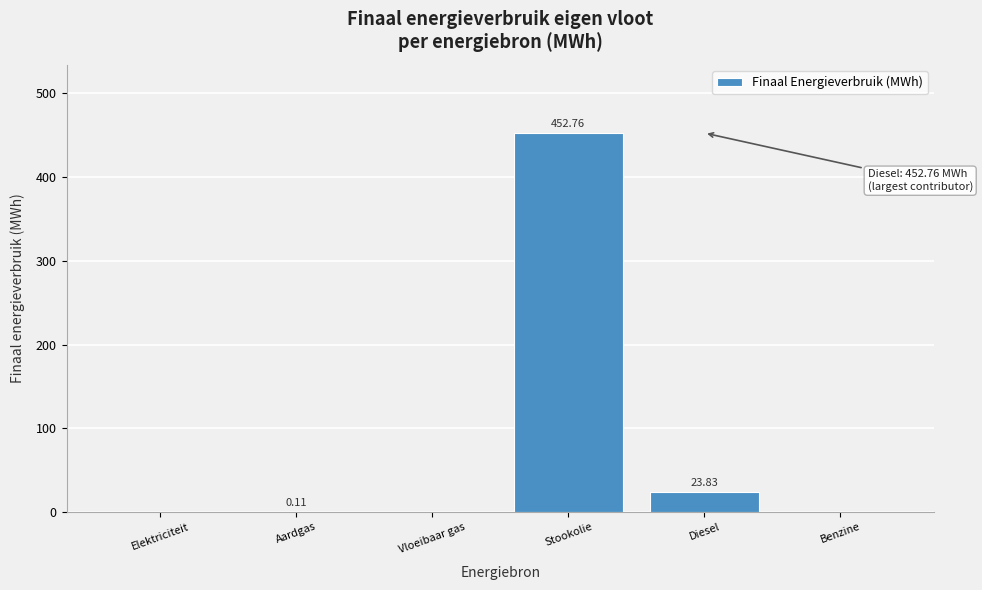

Where is the data nearest to the value 226?

Diesel